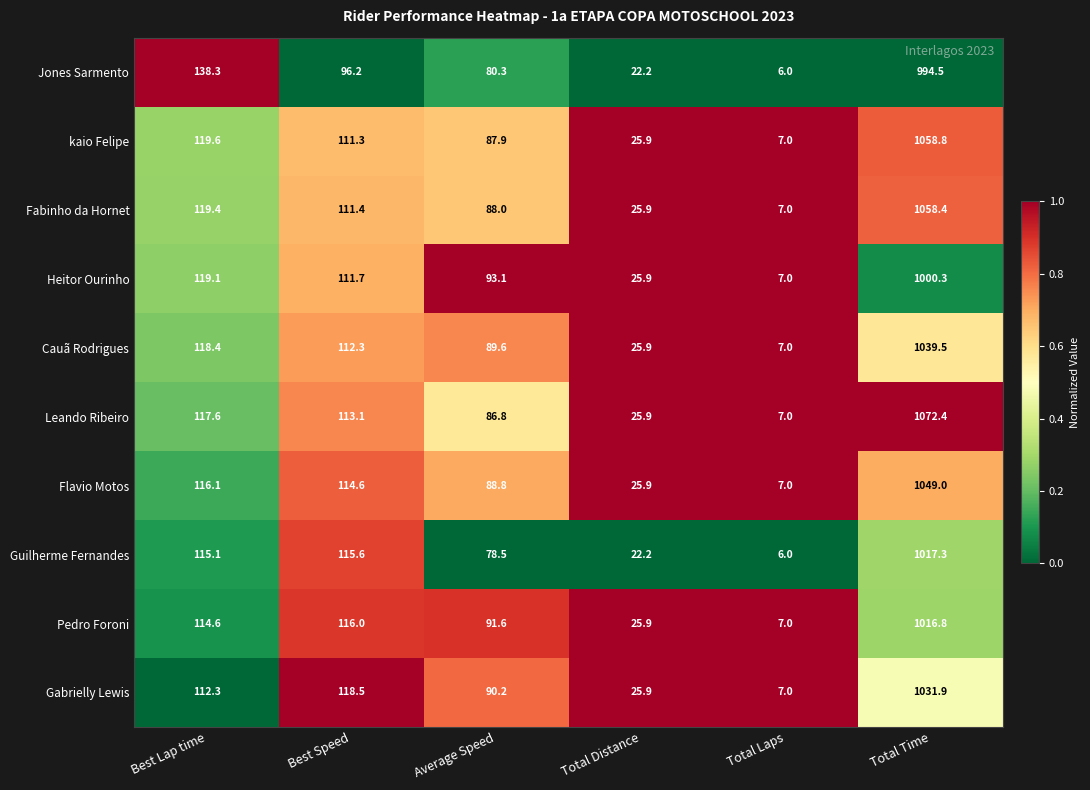

Read the Jones Sarmento value at Best Speed.

96.2